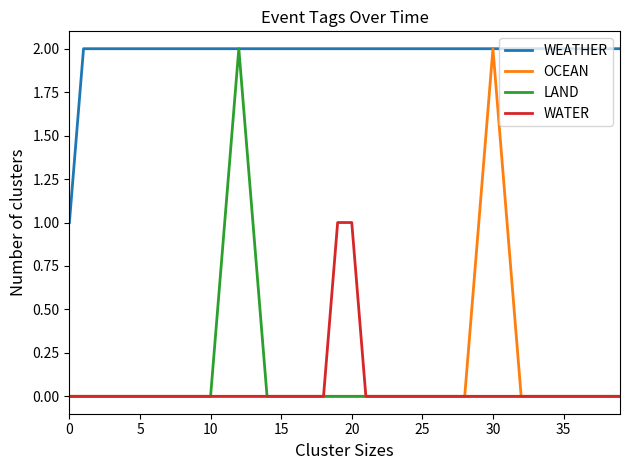

Reading left to right, extract all data points from this chart.

WEATHER: 1	2	2	2	2	2	2	2	2	2	2	2	2	2	2	2	2	2	2	2	2	2	2	2	2	2	2	2	2	2	2	2	2	2	2	2	2	2	2	2
OCEAN: 0	0	0	0	0	0	0	0	0	0	0	0	0	0	0	0	0	0	0	0	0	0	0	0	0	0	0	0	0	1	2	1	0	0	0	0	0	0	0	0
LAND: 0	0	0	0	0	0	0	0	0	0	0	1	2	1	0	0	0	0	0	0	0	0	0	0	0	0	0	0	0	0	0	0	0	0	0	0	0	0	0	0
WATER: 0	0	0	0	0	0	0	0	0	0	0	0	0	0	0	0	0	0	0	1	1	0	0	0	0	0	0	0	0	0	0	0	0	0	0	0	0	0	0	0